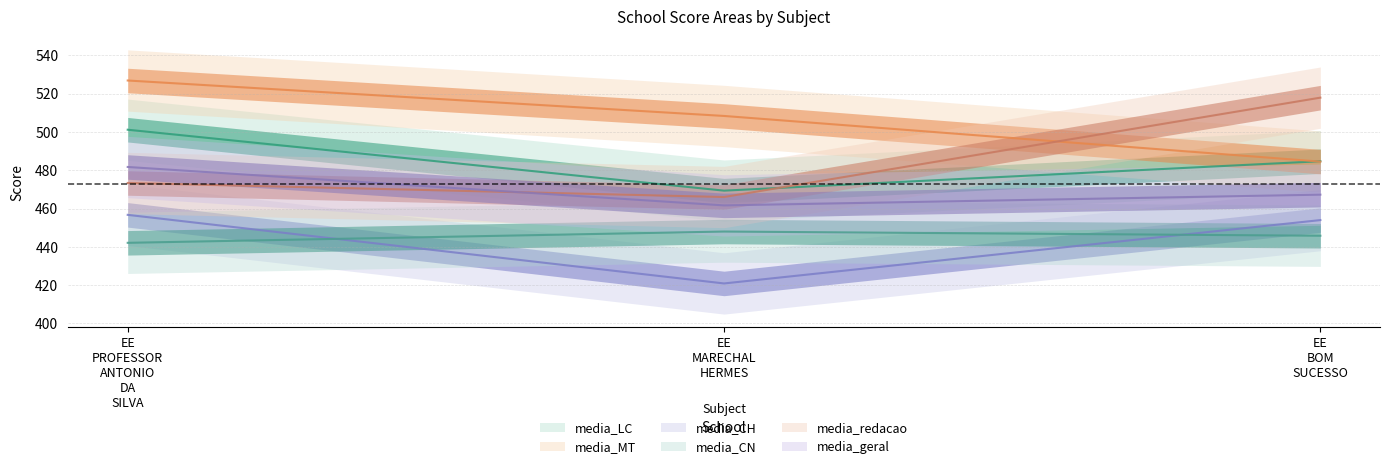

How many values in the media_CH series exceed 453?

2